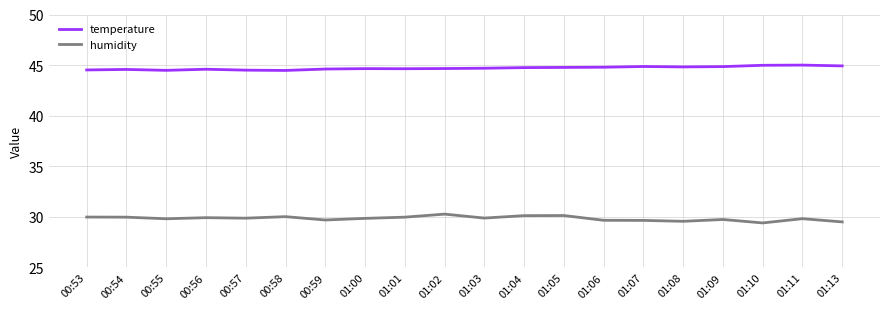

What is the difference between the second highest and minimum values in the humidity series?

0.7